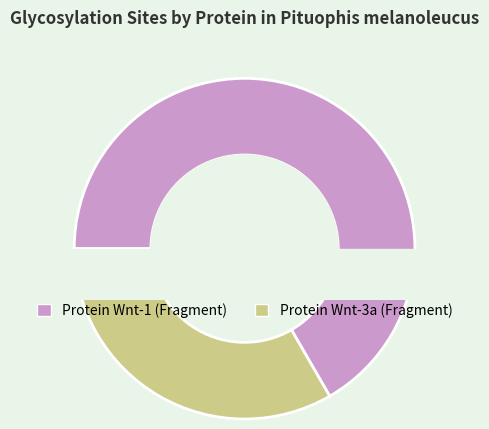

What percentage is NOT represented by Protein Wnt-3a (Fragment)?

66.7%